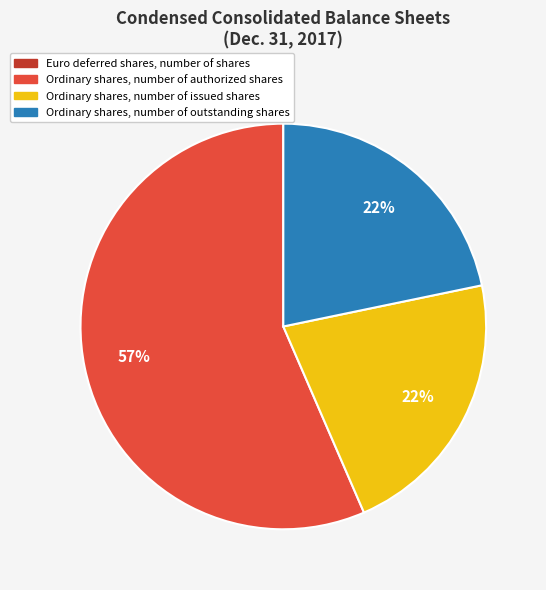

The Ordinary shares, number of issued shares slice represents 22% of the pie. True or false?

True